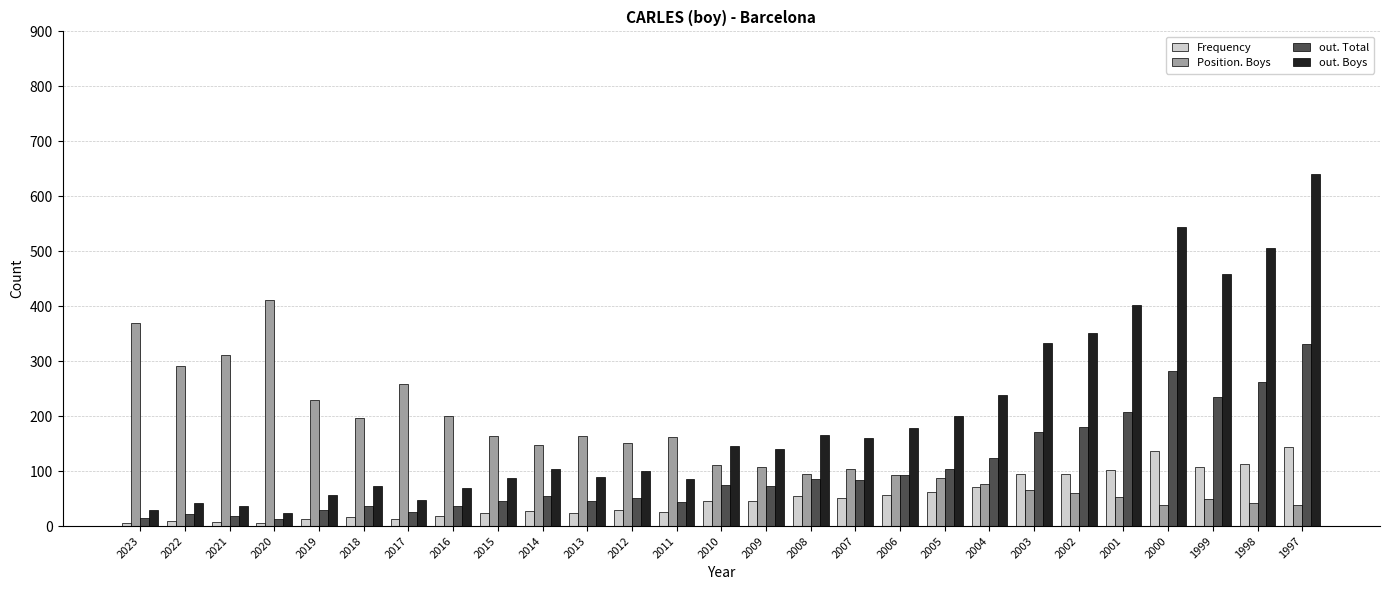

List the series in order of their overall mean, highest first.

out. Boys, Position. Boys, out. Total, Frequency